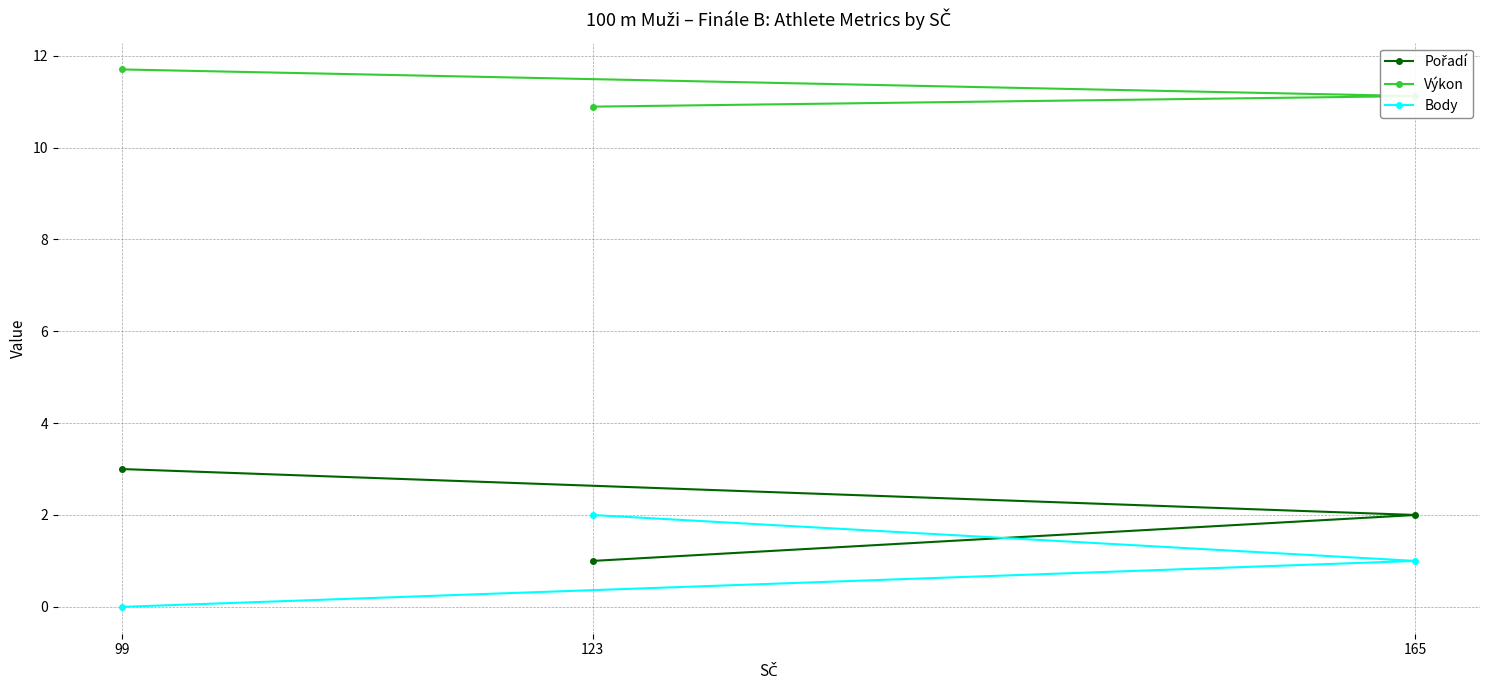

Is this an area chart (filled region under the line)?

No